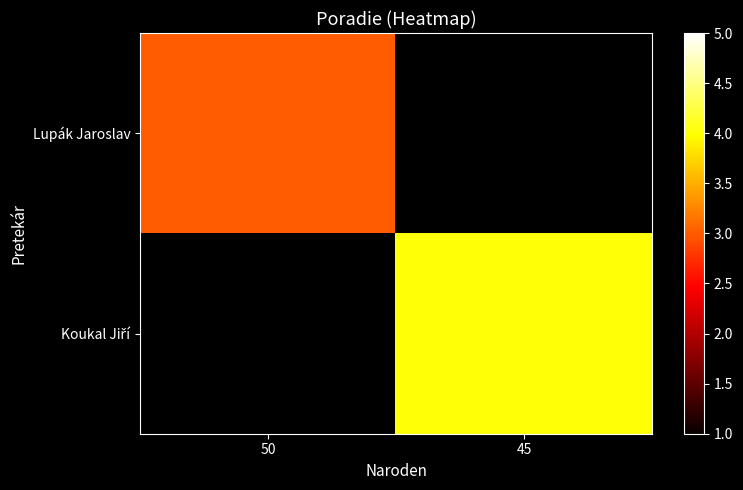

Rank the categories by Koukal Jiří value from lowest to highest.

50, 45